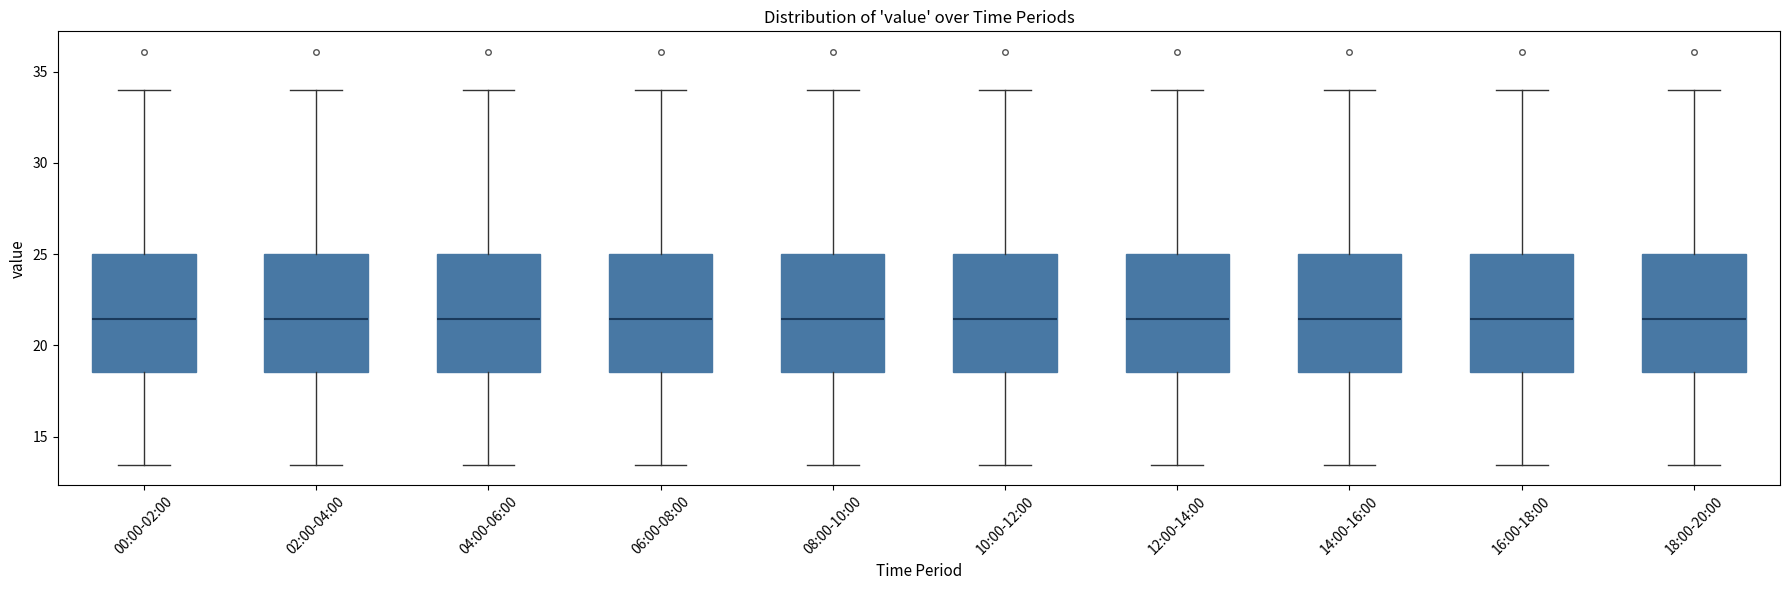

Where is the upper edge of the box for 08:00-10:00 on the y-axis? The values are not printed on the chart, so give them approximately, as read against the axis.

25.0